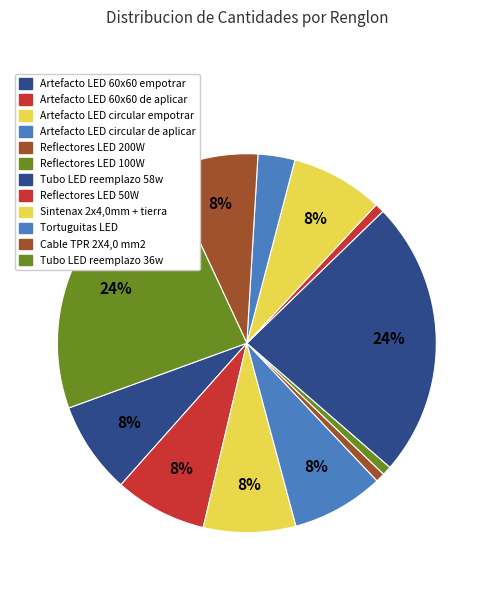

To the nearest percent, what is the average slice percentage?

8%